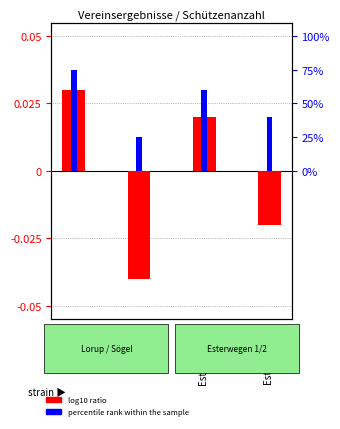

List the labels in order of log10 ratio value, smallest first.

Sögel, Esterwegen 2, Esterwegen 1, Lorup